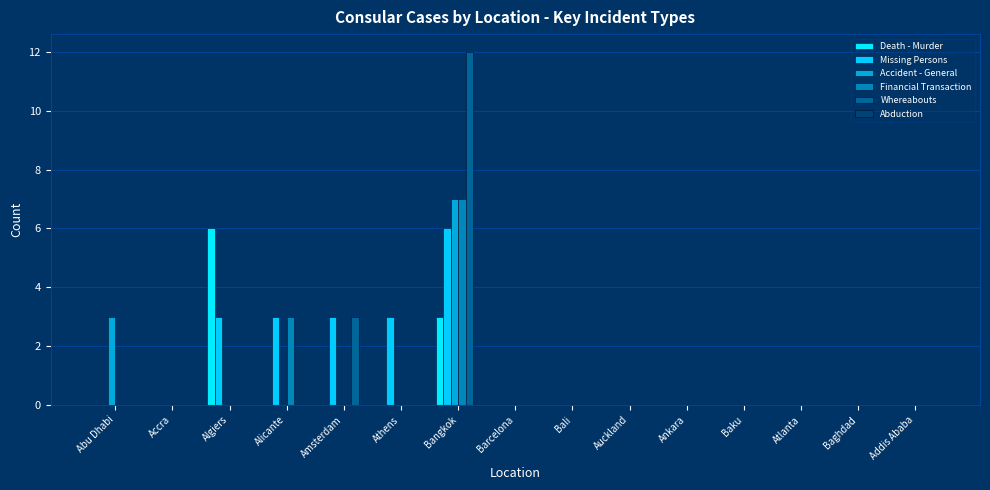

How many data points does each series have?

15